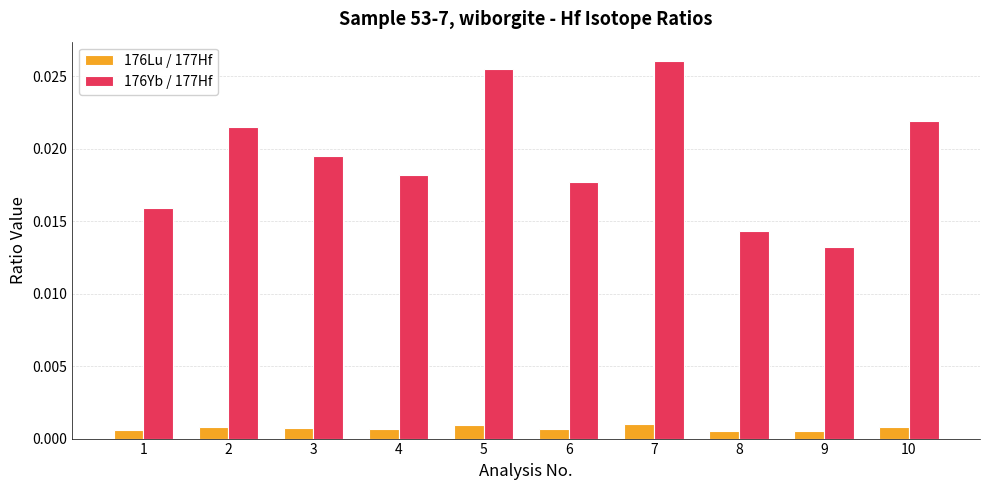

How many groups of bars are there?

10